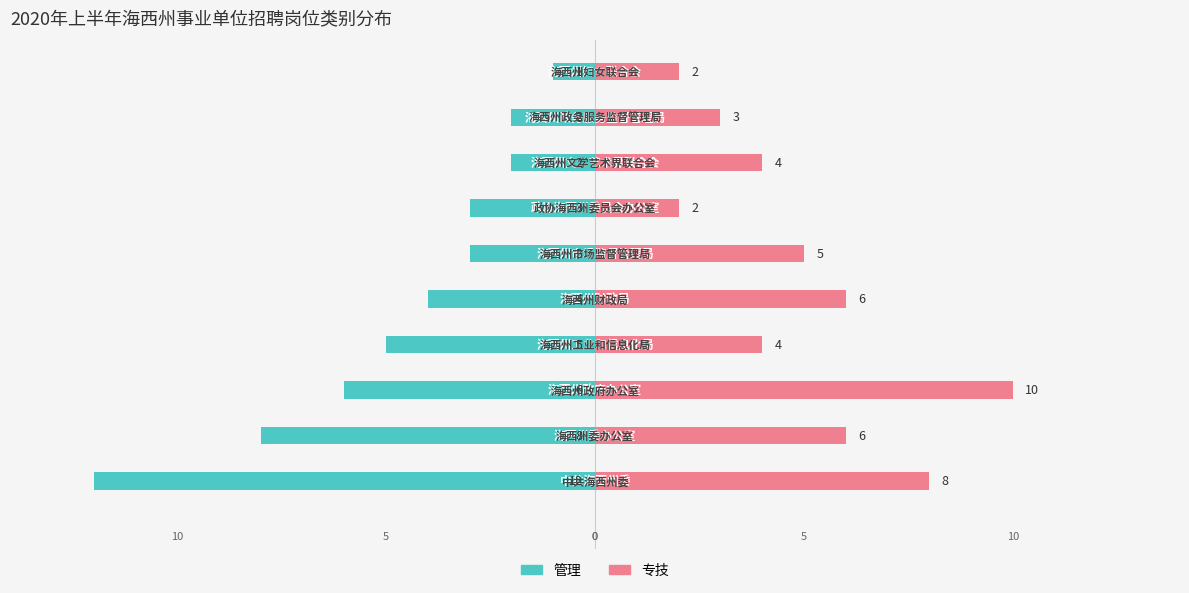

At how many categories does at least one series exceed -11?

10